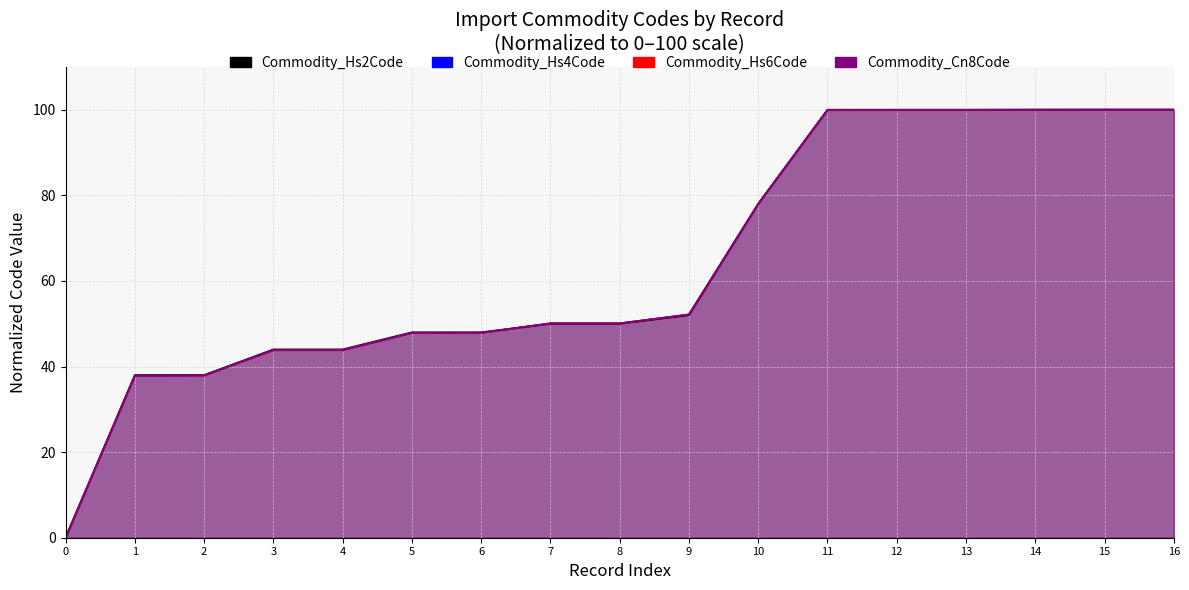

What is the value of the Commodity_Cn8Code point at the 17th from the left?

100.0